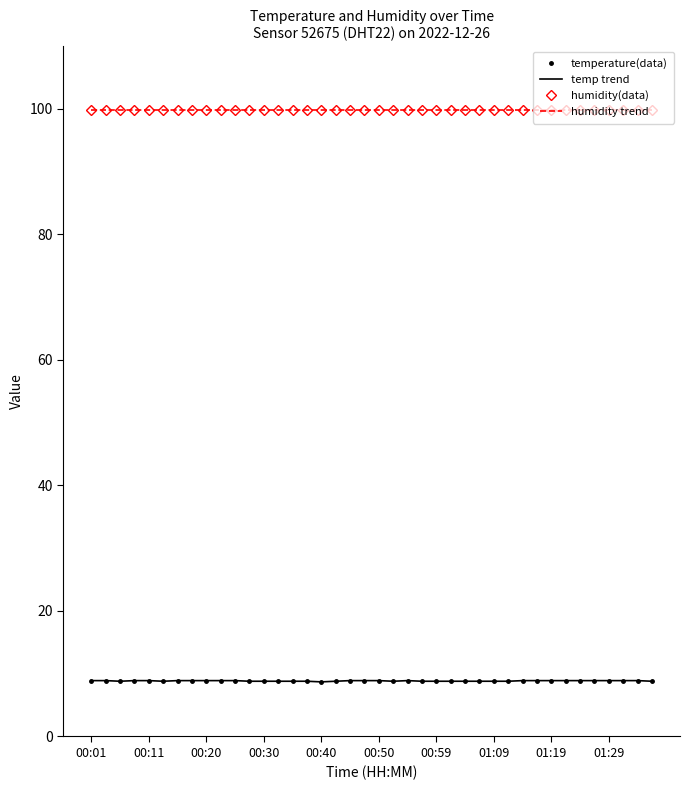

Reading right to left, extract all data points from this chart.

temperature(data): 8.8	8.9	8.9	8.9	8.9	8.9	8.9	8.9	8.9	8.9	8.8	8.8	8.8	8.8	8.8	8.8	8.8	8.9	8.8	8.9	8.9	8.9	8.8	8.7	8.8	8.8	8.8	8.8	8.8	8.9	8.9	8.9	8.9	8.9	8.8	8.9	8.9	8.8	8.9	8.9
temp trend: 8.8	8.9	8.9	8.9	8.9	8.9	8.9	8.9	8.9	8.9	8.8	8.8	8.8	8.8	8.8	8.8	8.8	8.9	8.8	8.9	8.9	8.9	8.8	8.7	8.8	8.8	8.8	8.8	8.8	8.9	8.9	8.9	8.9	8.9	8.8	8.9	8.9	8.8	8.9	8.9
humidity(data): 99.9	99.9	99.9	99.9	99.9	99.9	99.9	99.9	99.9	99.9	99.9	99.9	99.9	99.9	99.9	99.9	99.9	99.9	99.9	99.9	99.9	99.9	99.9	99.9	99.9	99.9	99.9	99.9	99.9	99.9	99.9	99.9	99.9	99.9	99.9	99.9	99.9	99.9	99.9	99.9
humidity trend: 99.9	99.9	99.9	99.9	99.9	99.9	99.9	99.9	99.9	99.9	99.9	99.9	99.9	99.9	99.9	99.9	99.9	99.9	99.9	99.9	99.9	99.9	99.9	99.9	99.9	99.9	99.9	99.9	99.9	99.9	99.9	99.9	99.9	99.9	99.9	99.9	99.9	99.9	99.9	99.9